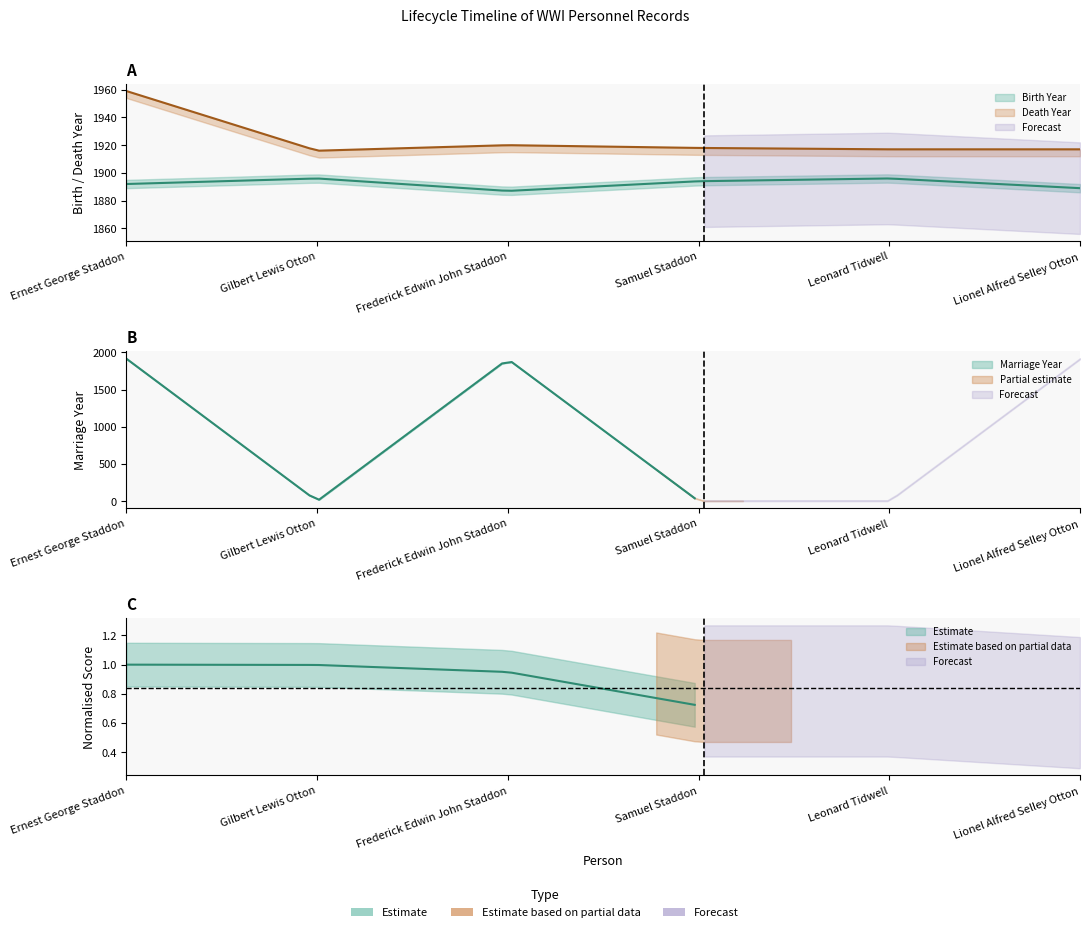

What is the value of the Death Year point at the 2nd from the left?

1916.0